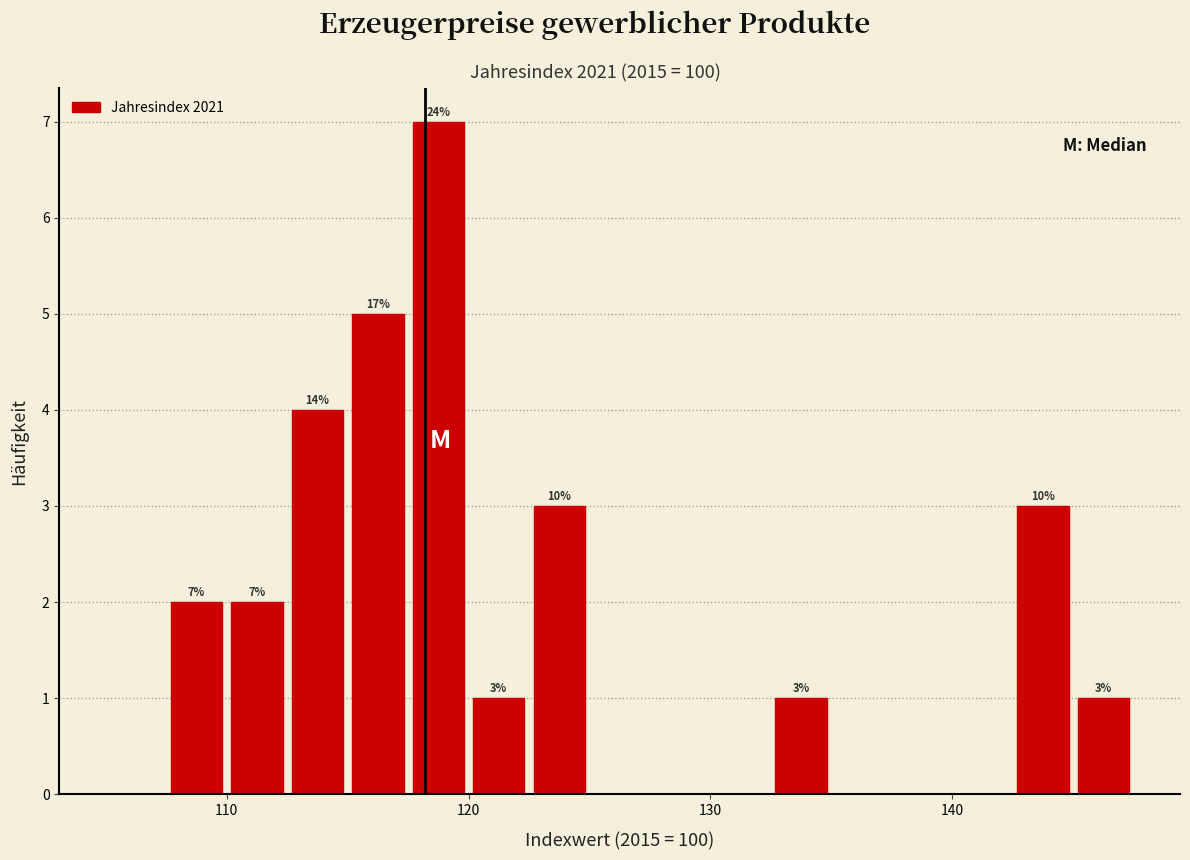

Read against the x-axis, roughly where is the centre of the tallest bar?

119